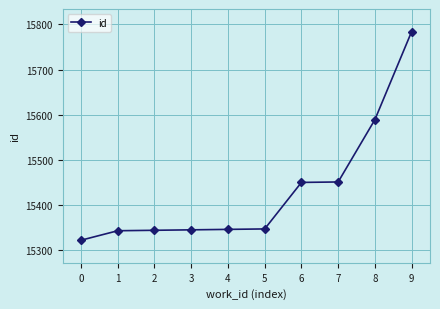

The chart shows a value of 3846 at 7. True or false?

False